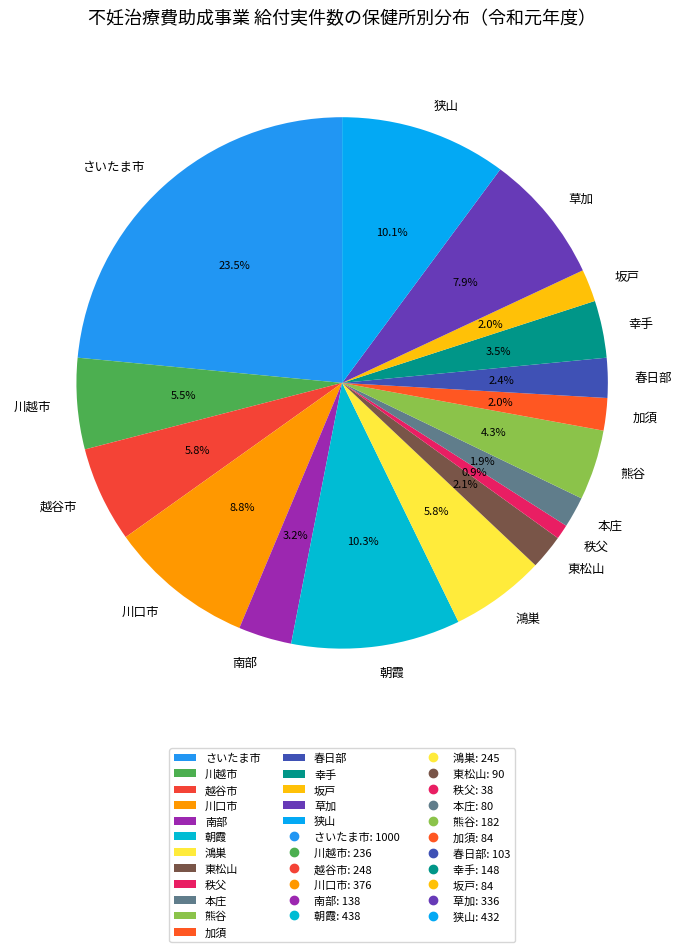

Is 本庄 the majority of the pie?

No